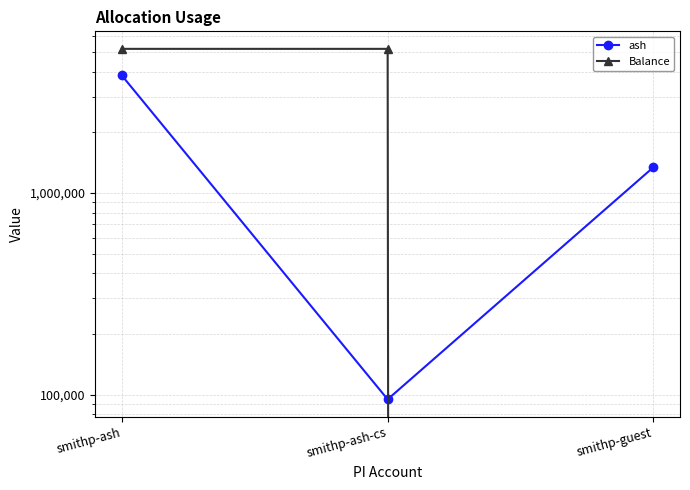

At which label does ash first exceed 1342471?

smithp-ash